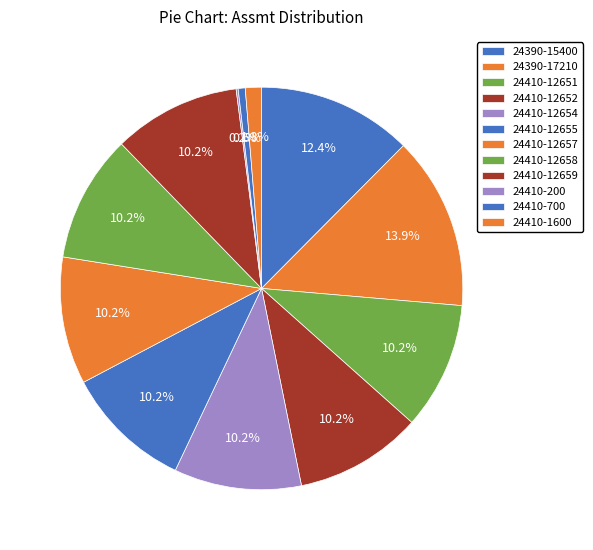

True or false: 24410-12654 accounts for 19% of the total.

False